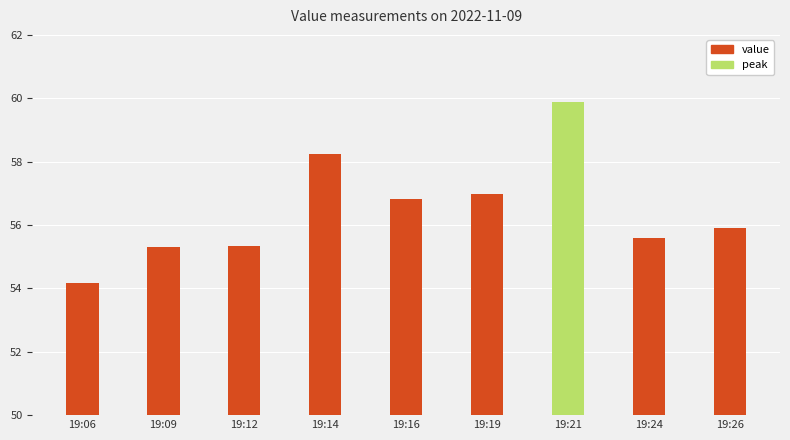

Which has a higher value, 19:16 or 19:06?

19:16